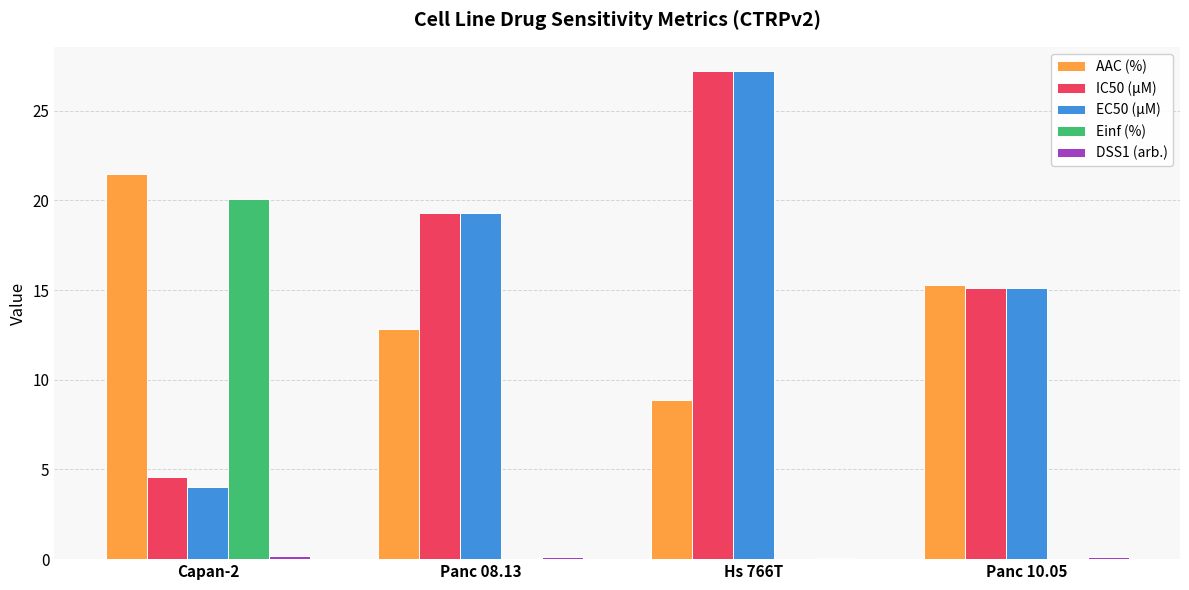

Between Capan-2 and Hs 766T, which series saw the biggest shift?

EC50 (µM)